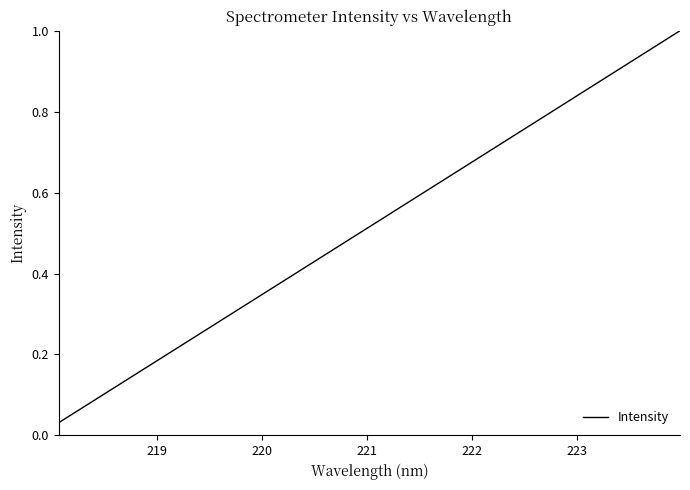

How many lines are shown in the chart?

1